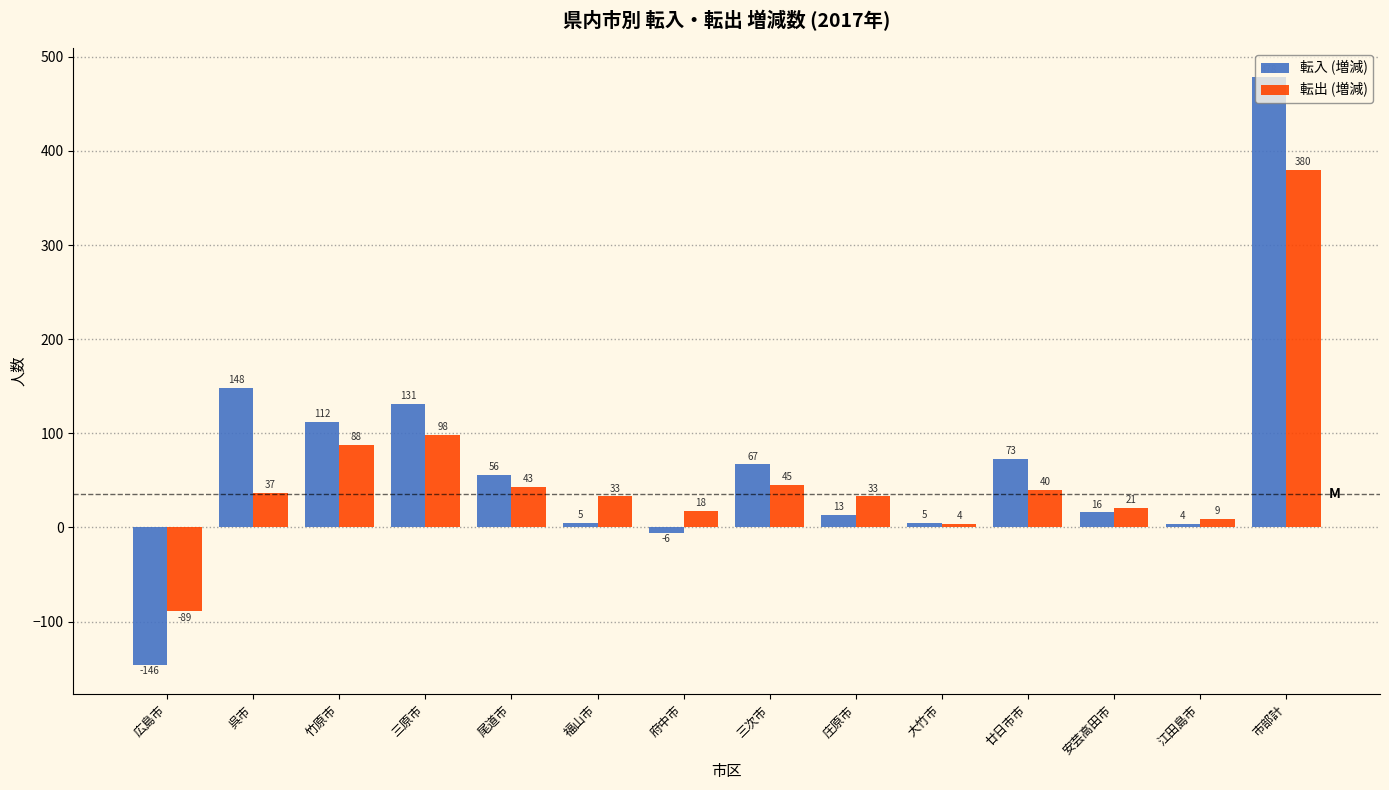

Which series has the largest total across all categories?

転入 (増減)